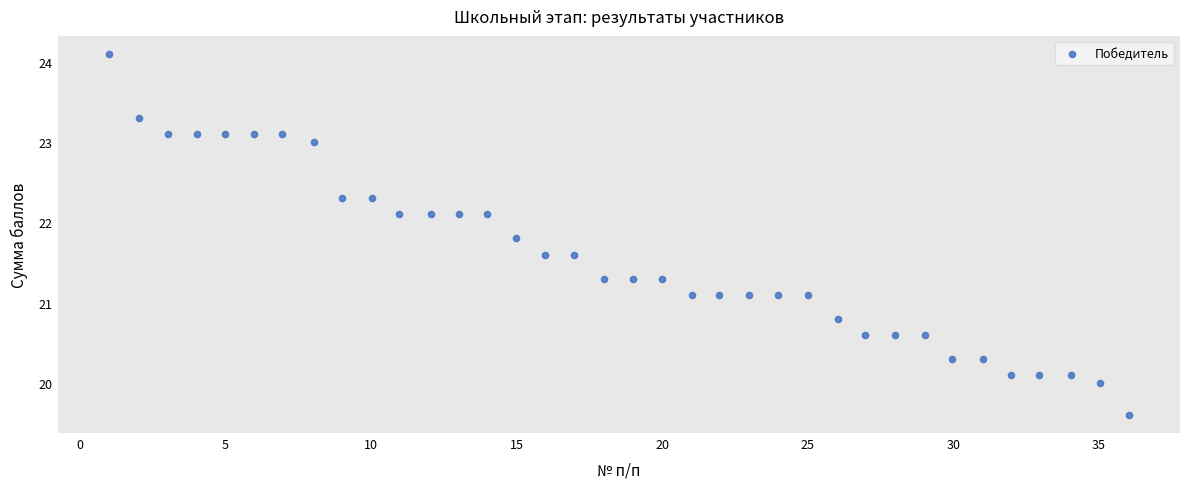

What is the range of Y values (max minus min)?

4.5